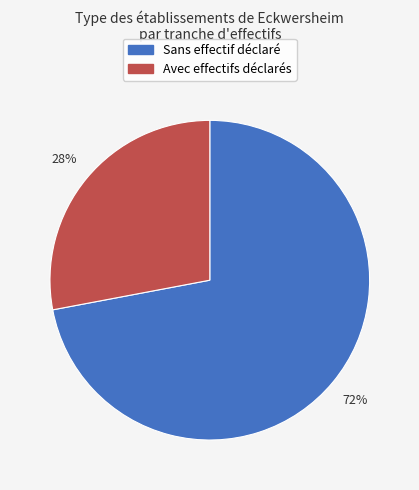

How many slices are in this pie chart?

2